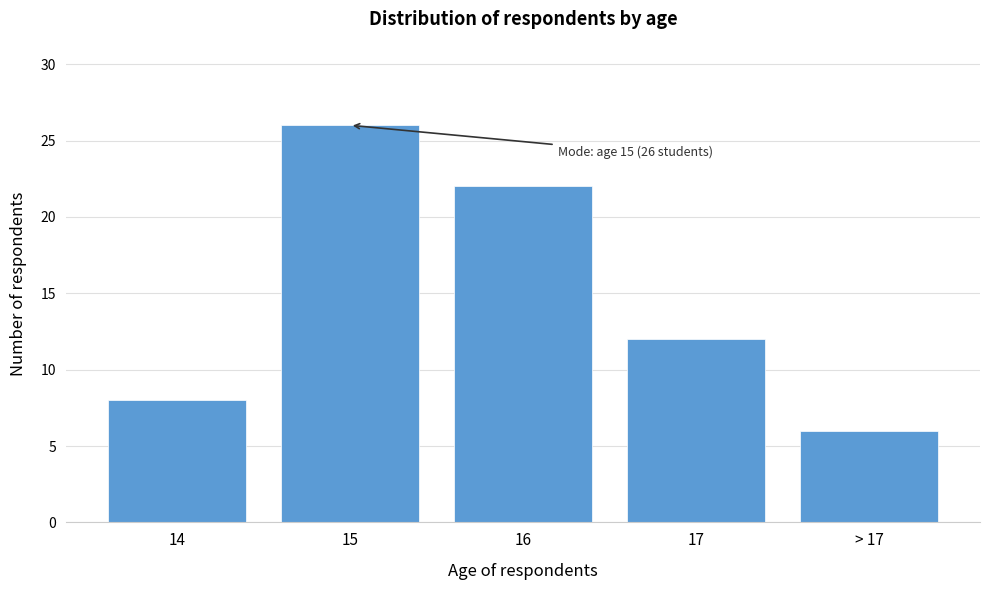

Reading left to right, what are all the values shown in this chart?

8	26	22	12	6